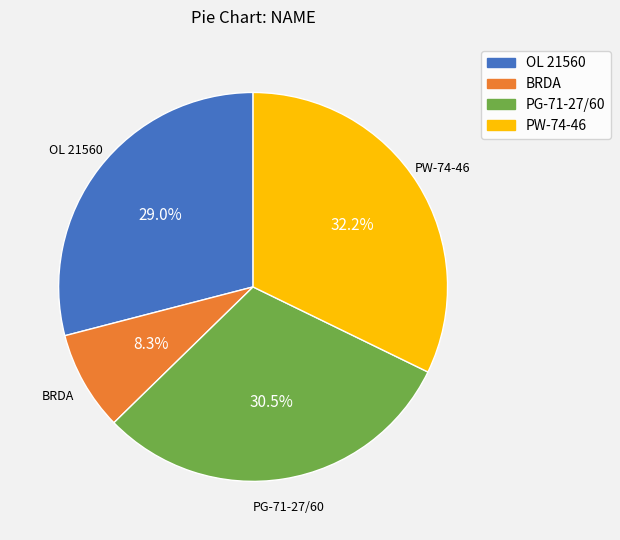

What is the total percentage of BRDA and PW-74-46?

40.5%